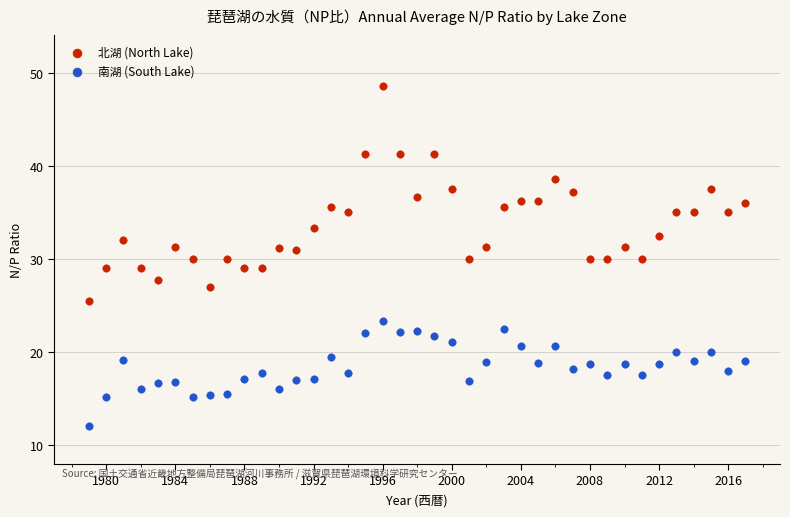

Which series contains the highest Y value?

北湖 (North Lake)